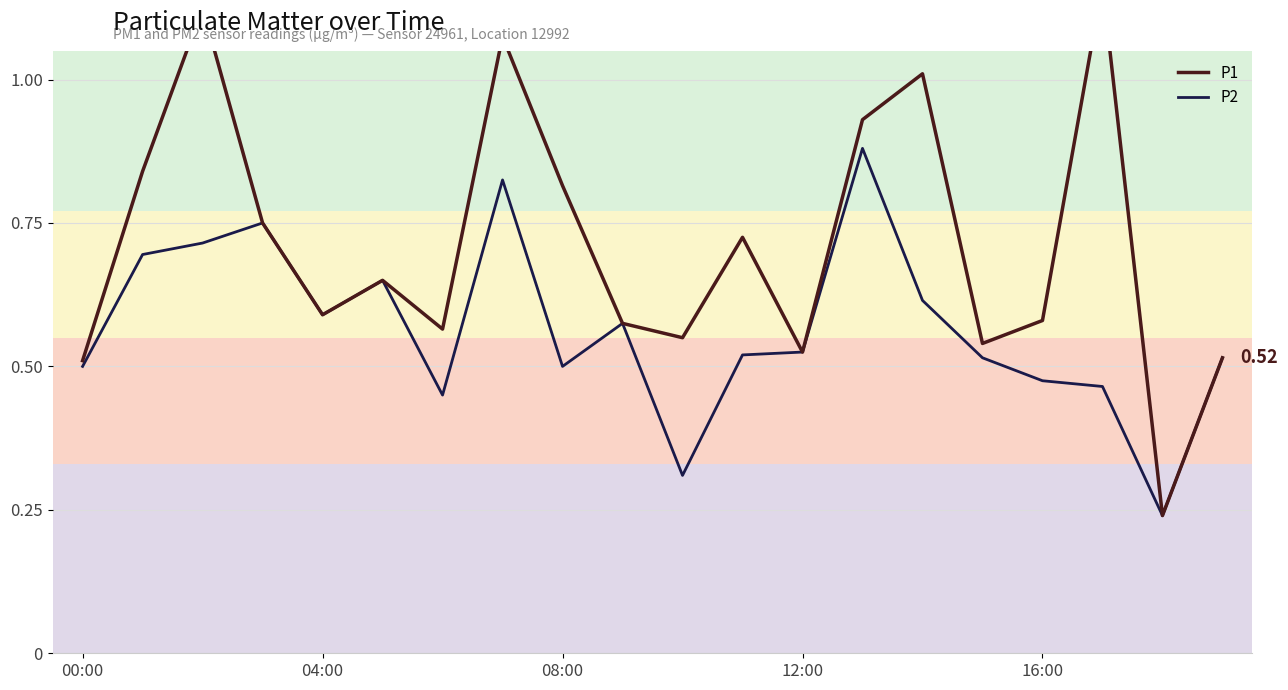

Does the chart have visible grid lines?

Yes